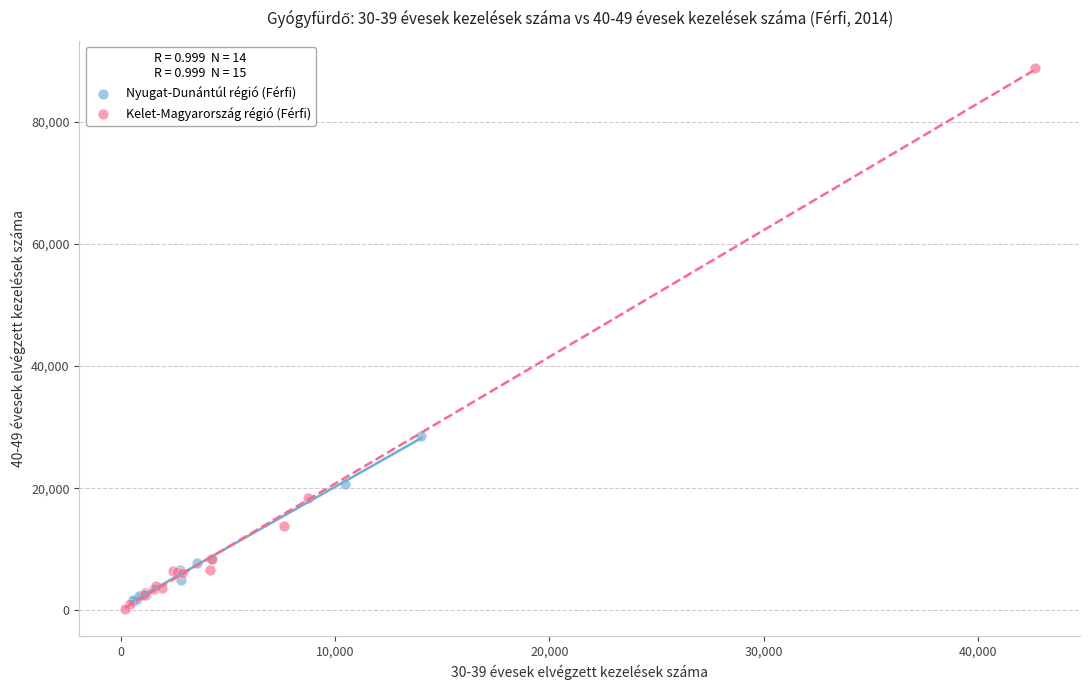

Which series has the widest spread of Y values?

Kelet-Magyarország régió (Férfi)